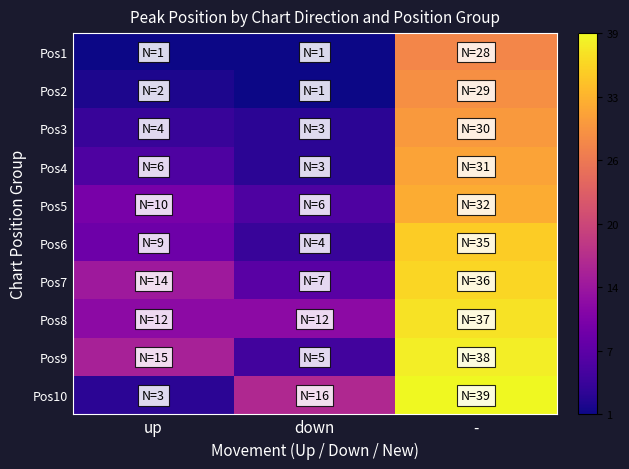

Between down and up, which is larger?

down